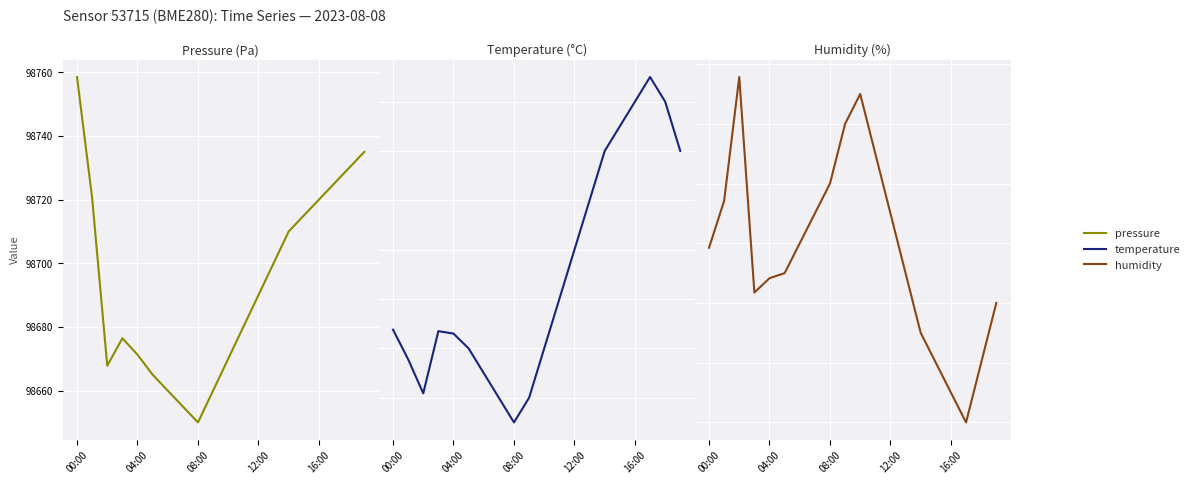

The temperature series shows 4.9 at 7. True or false?

False